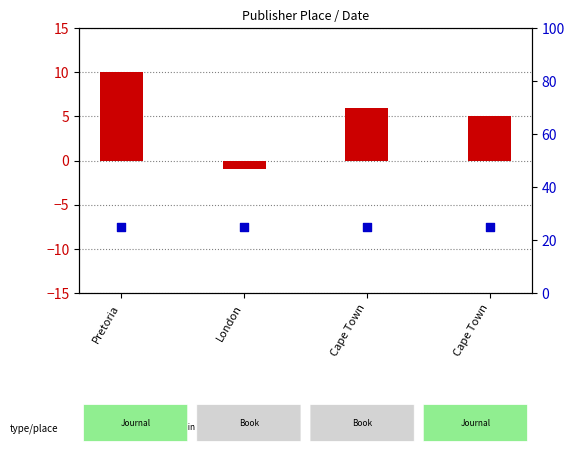

What is the total value across all series at London?

23.9